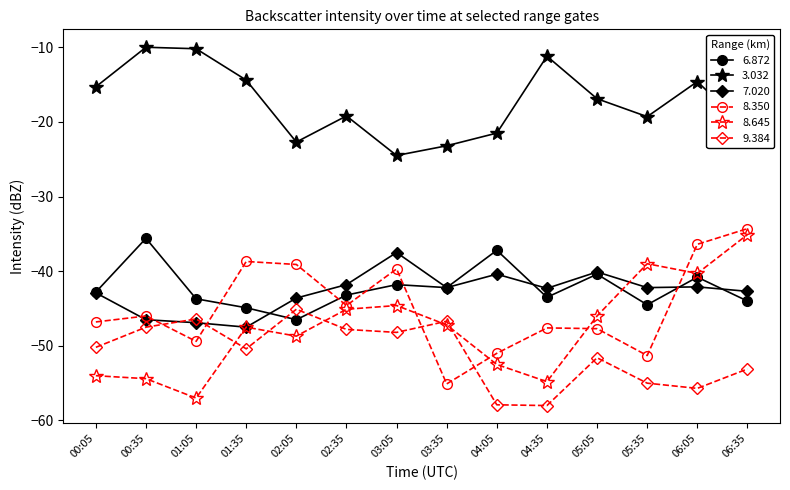

True or false: 9.384 has a value of -47.5 at 00:35.

True